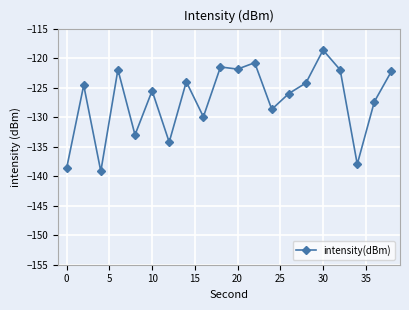

What is the average value?

-127.1